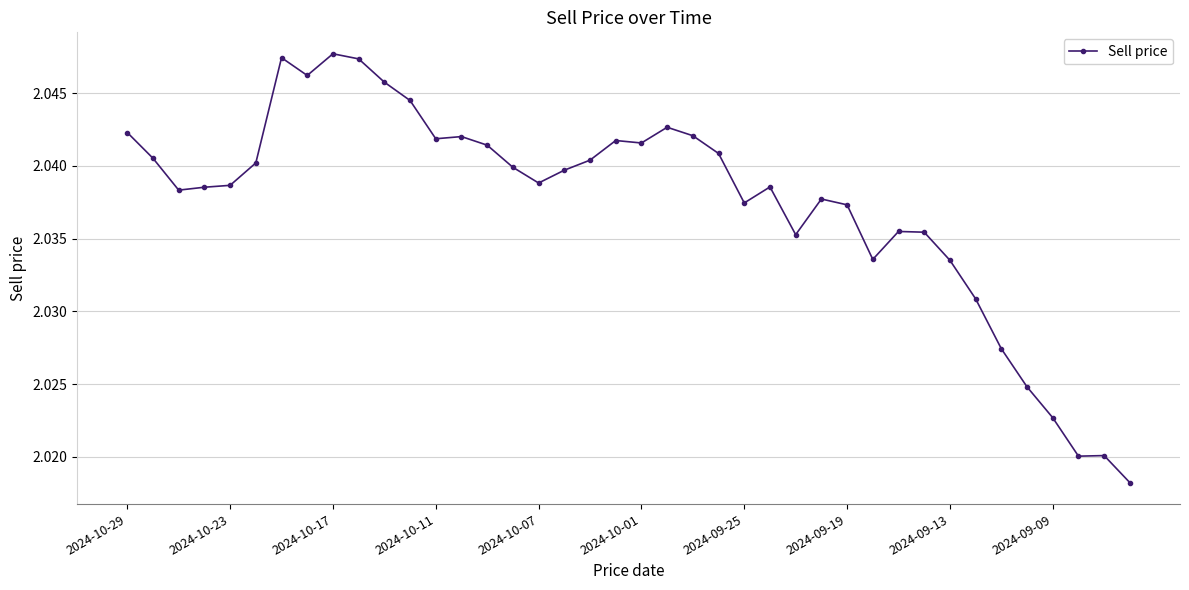

What is the sum of all values?

81.5